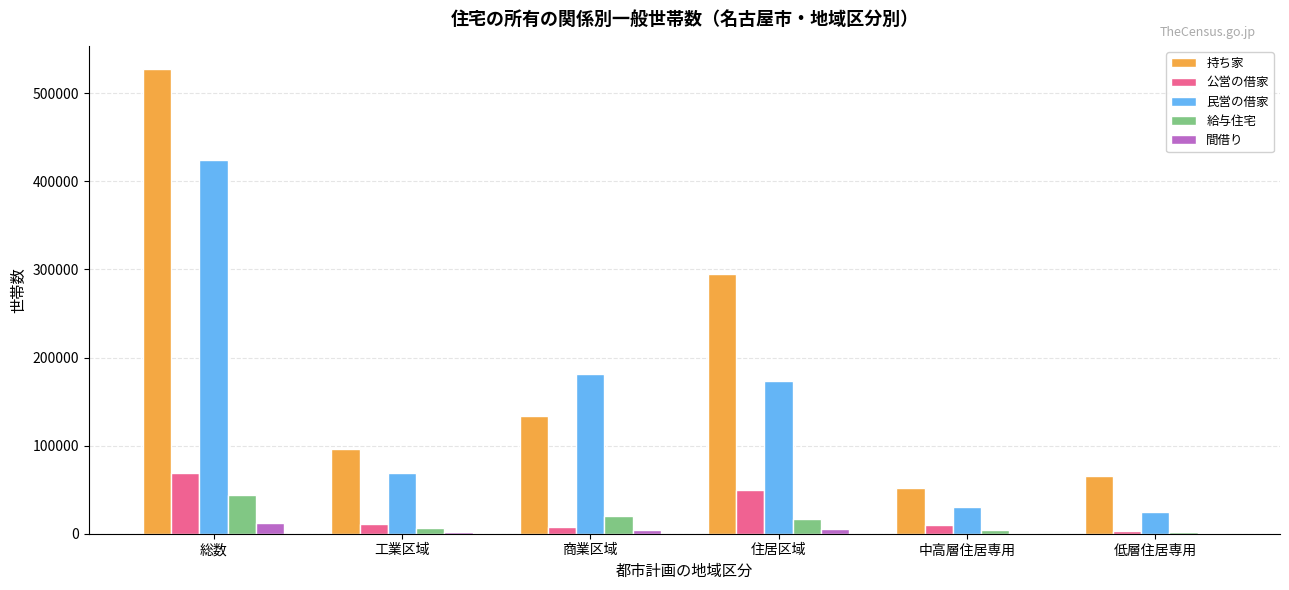

True or false: 民営の借家 has a value of 181357 at 商業区域.

True